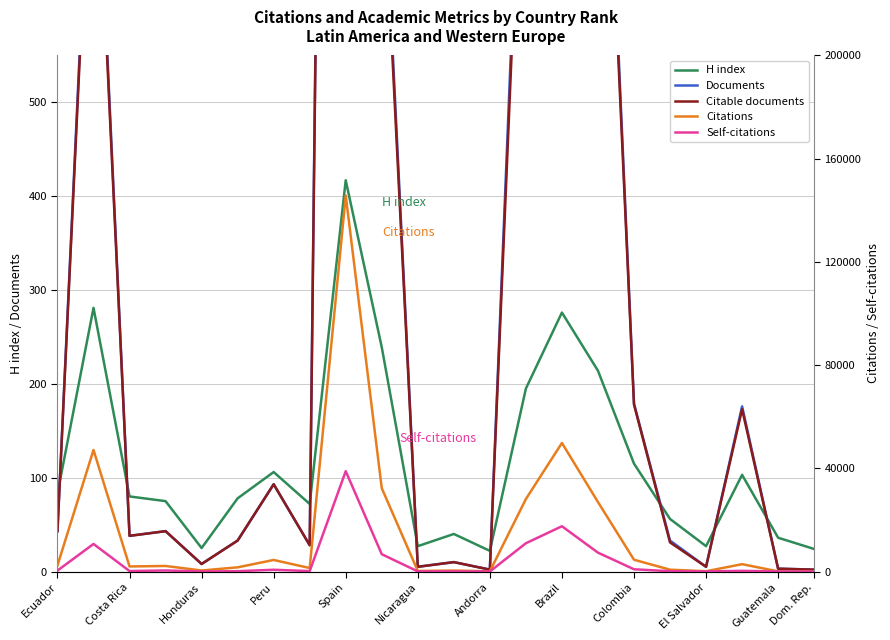

What is the minimum value for H index?

22